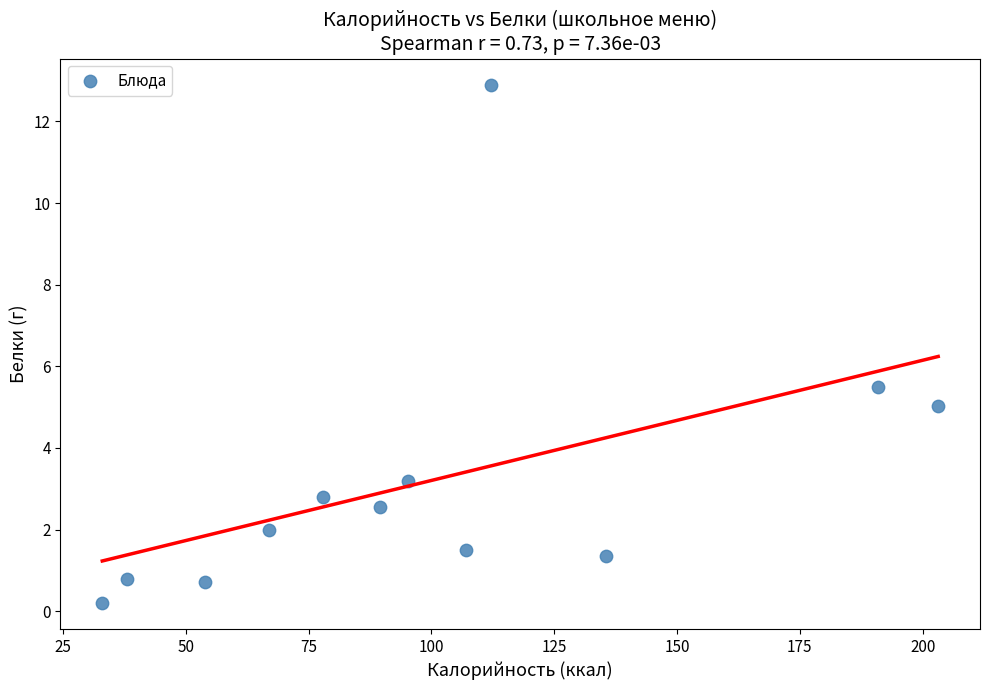

What Y value in the scatter plot is closest to 6?

5.5